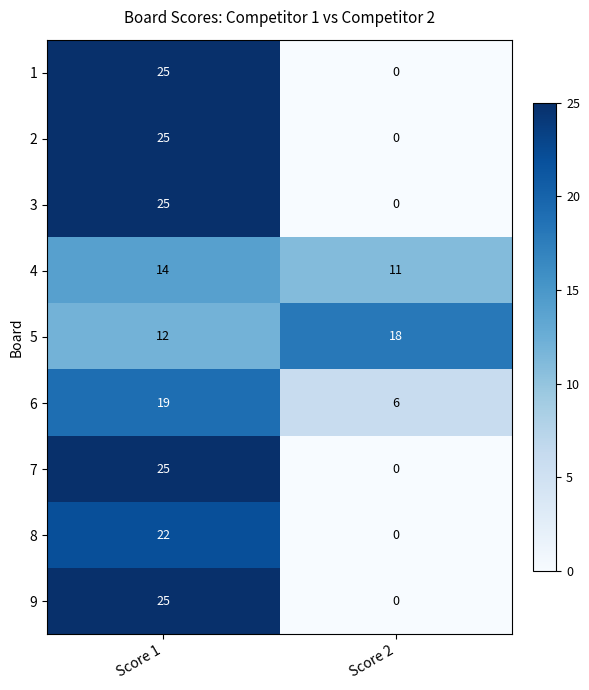

The 4 series shows 7 at Score 2. True or false?

False